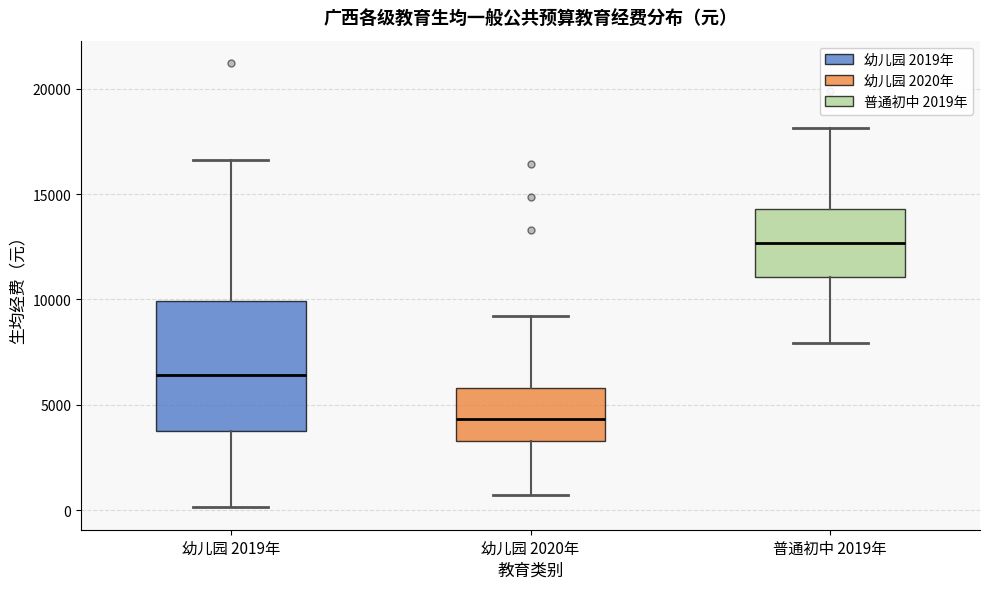

Reading left to right, transcribe this box plot: for each box, give where its median line is, the range the box spans, and where its two whiskers end, as read against the y-axis. The values are not printed on the chart, so give them approximately, as read against the axis.

幼儿园 2019年: median 6500, box 3500 to 10000, whiskers 0 to 16500
幼儿园 2020年: median 4500, box 3500 to 6000, whiskers 500 to 9000
普通初中 2019年: median 12500, box 11000 to 14500, whiskers 8000 to 18000